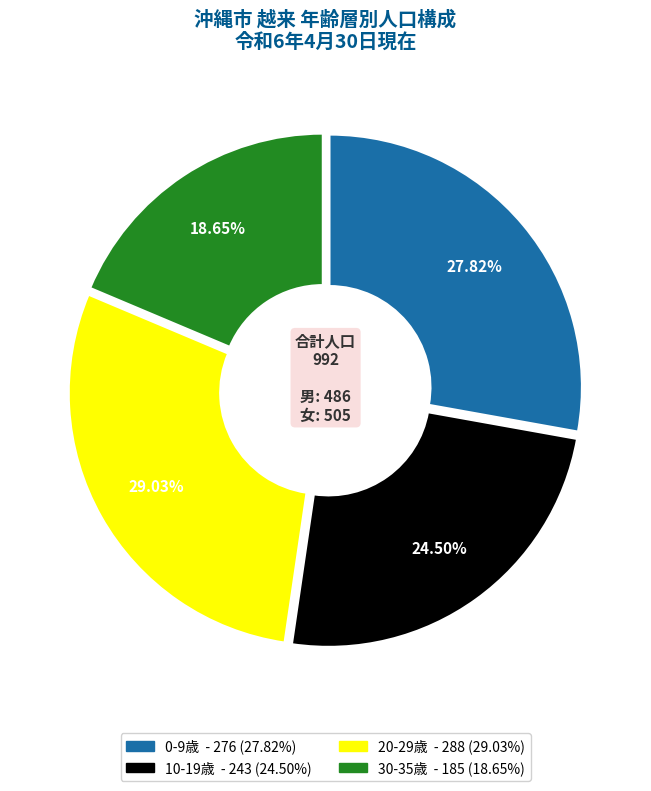

Is there any slice that represents more than half of the pie?

No